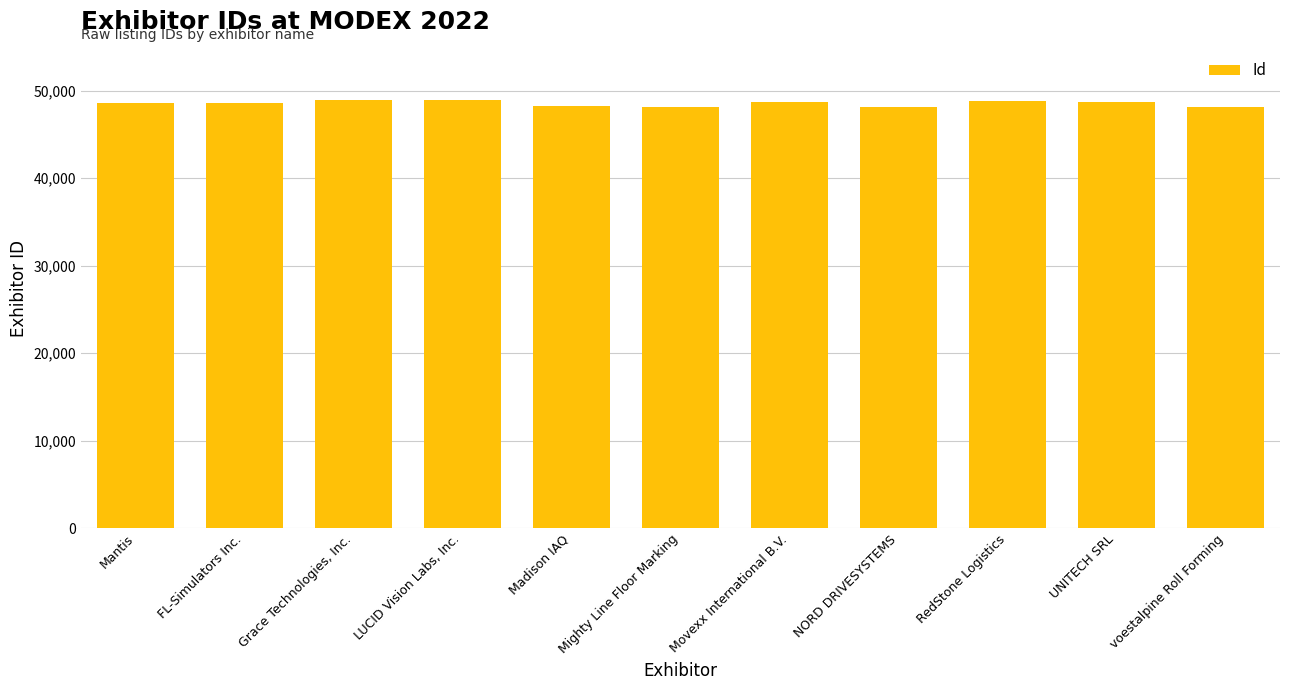

What is the change in value from FL-Simulators Inc. to RedStone Logistics?

+141